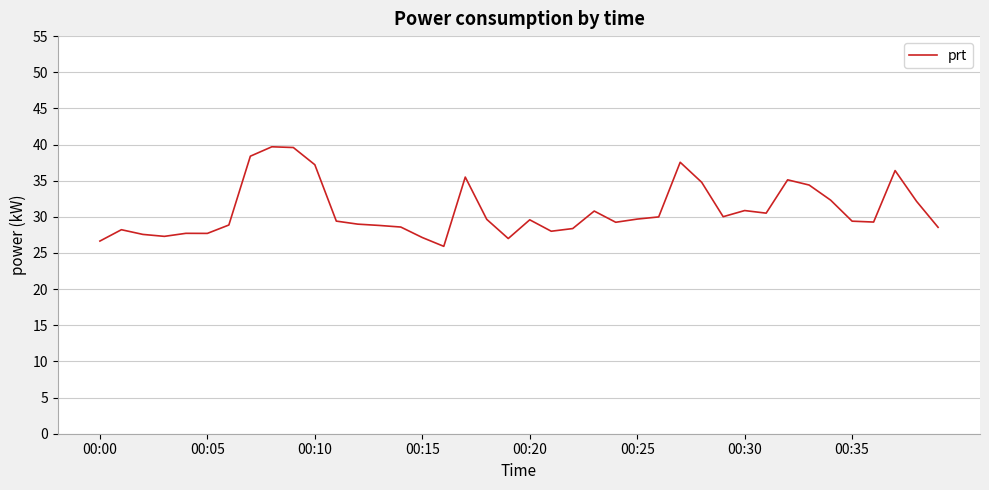

What is the difference between the maximum and minimum values?

13.8